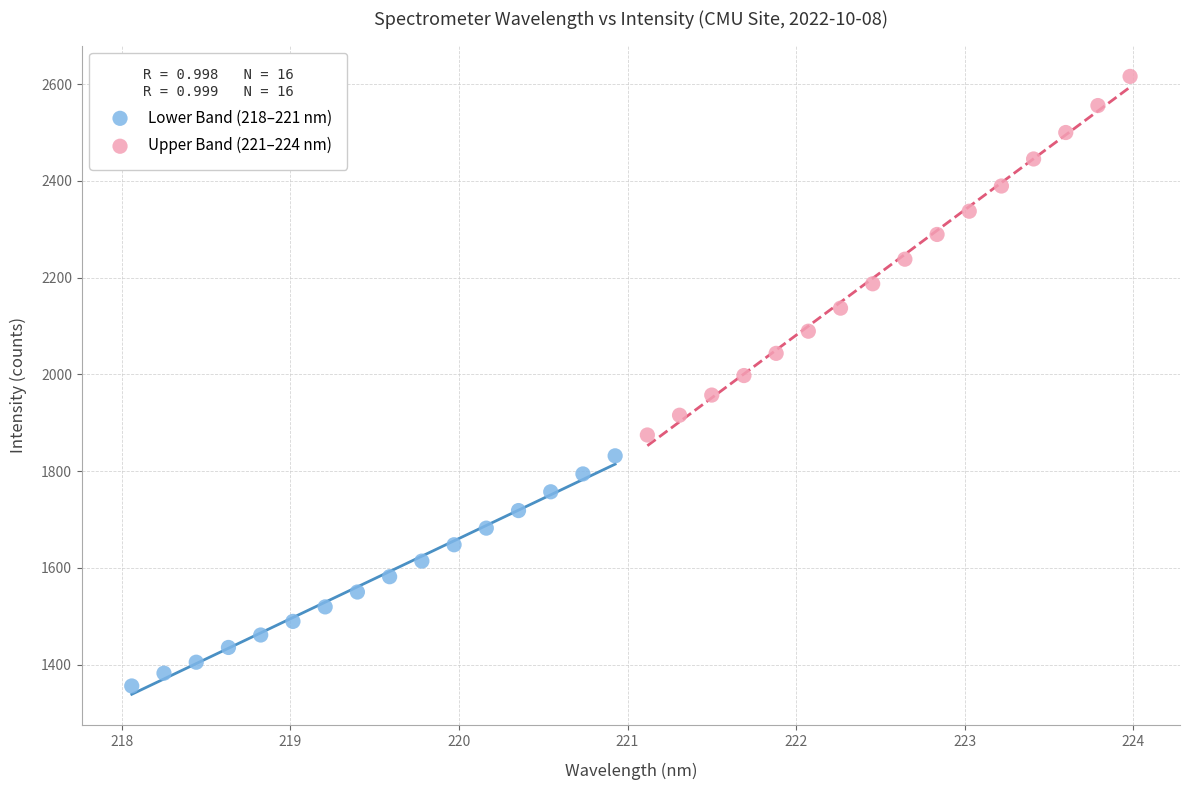

Which series reaches the maximum Y coordinate?

Upper Band (221–224 nm)